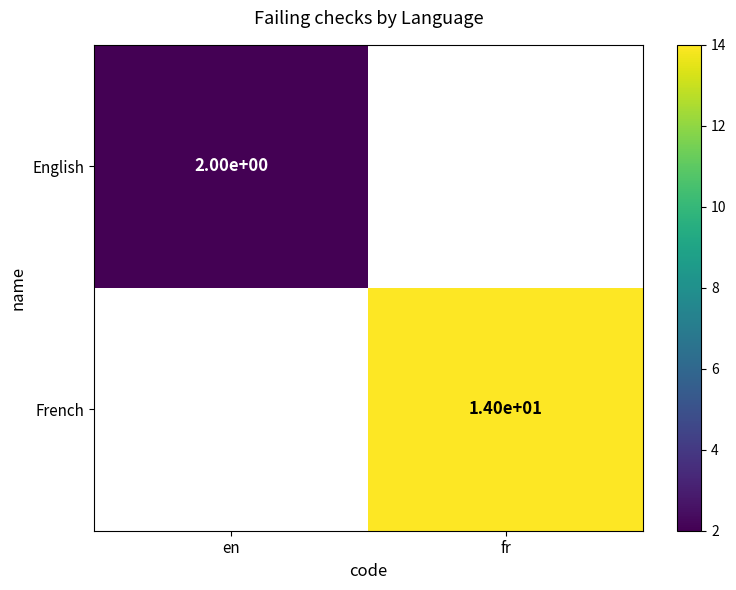

Is it true that English equals 2 at en?

True